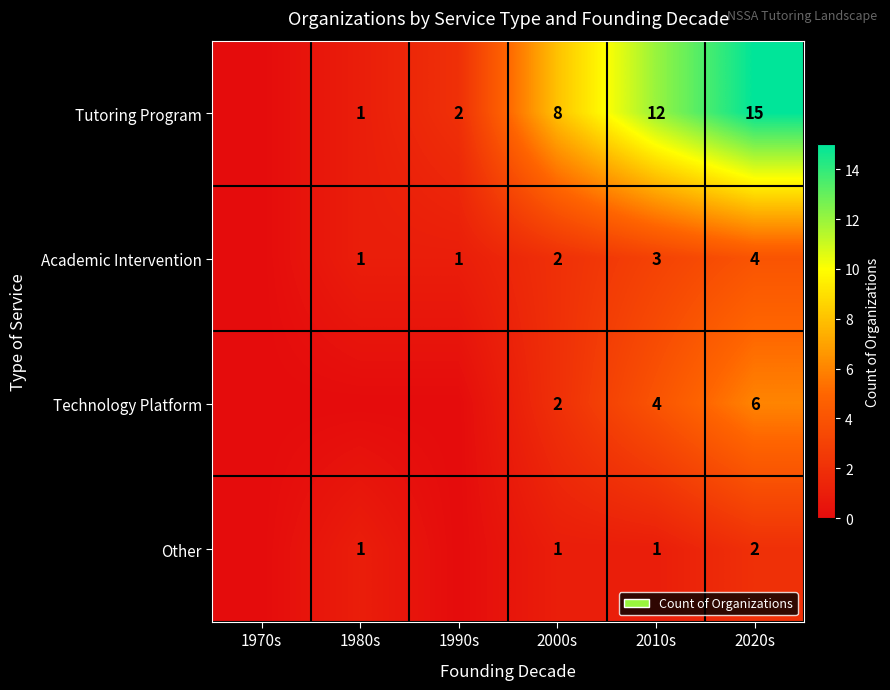

At how many categories does at least one series exceed 8?

2